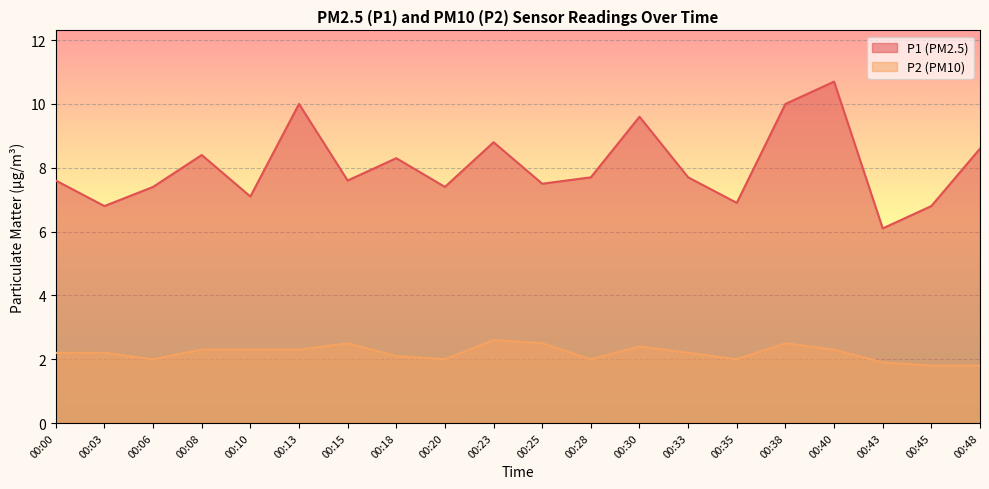

Rank the series by their average value, from lowest to highest.

P2 (PM10), P1 (PM2.5)